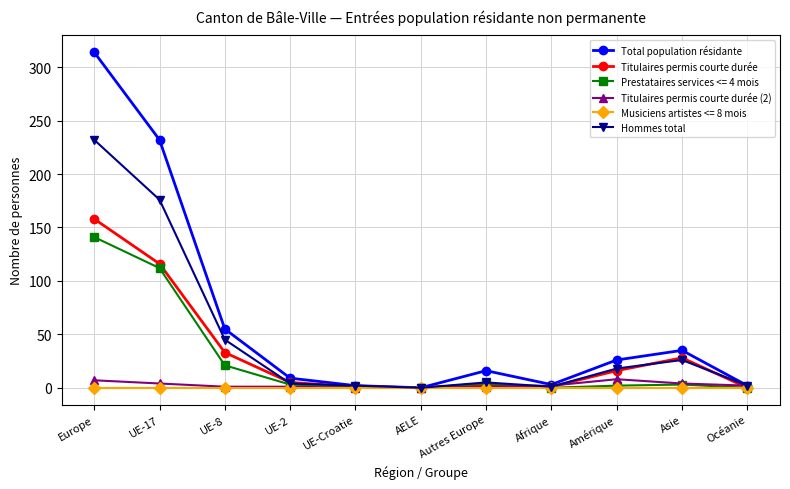

At which category is the sum across all series the highest?

Europe